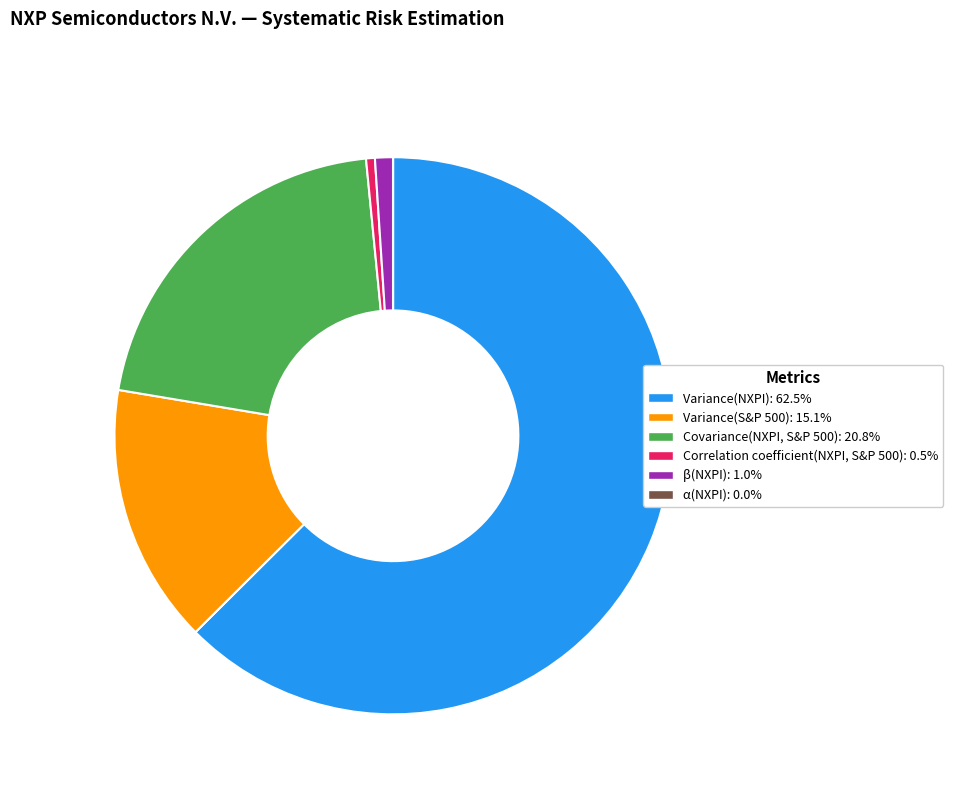

Approximately how many times larger is the value at Variance(S&P 500) compared to β(NXPI)?

14.5